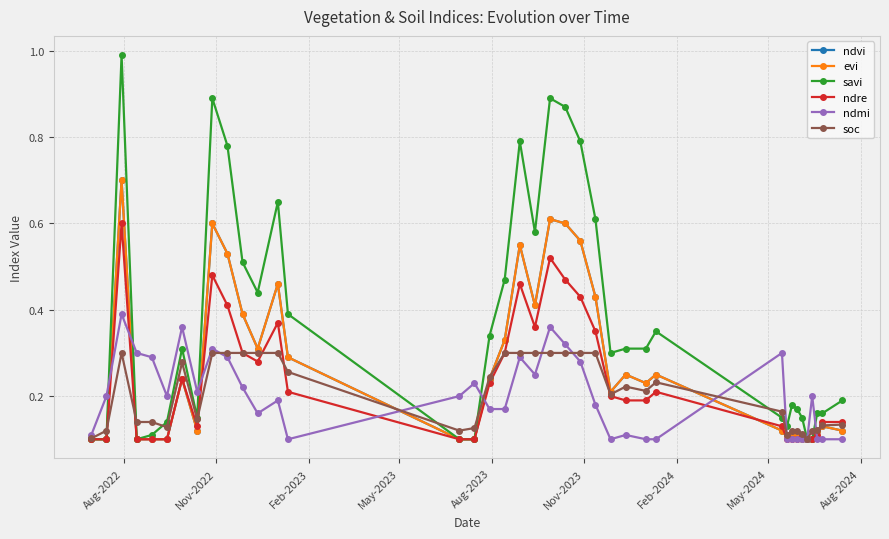

Reading left to right, extract all data points from this chart.

ndvi: 0.1	0.1	0.7	0.1	0.1	0.1	0.2	0.1	0.6	0.5	0.4	0.3	0.5	0.3	0.1	0.1	0.2	0.3	0.6	0.4	0.6	0.6	0.6	0.4	0.2	0.2	0.2	0.2	0.1	0.1	0.1	0.1	0.1	0.1	0.1	0.1	0.1	0.1
evi: 0.1	0.1	0.7	0.1	0.1	0.1	0.2	0.1	0.6	0.5	0.4	0.3	0.5	0.3	0.1	0.1	0.2	0.3	0.6	0.4	0.6	0.6	0.6	0.4	0.2	0.2	0.2	0.2	0.1	0.1	0.1	0.1	0.1	0.1	0.1	0.1	0.1	0.1
savi: 0.1	0.1	1.0	0.1	0.1	0.1	0.3	0.1	0.9	0.8	0.5	0.4	0.7	0.4	0.1	0.1	0.3	0.5	0.8	0.6	0.9	0.9	0.8	0.6	0.3	0.3	0.3	0.3	0.1	0.1	0.2	0.2	0.1	0.1	0.1	0.2	0.2	0.2
ndre: 0.1	0.1	0.6	0.1	0.1	0.1	0.2	0.1	0.5	0.4	0.3	0.3	0.4	0.2	0.1	0.1	0.2	0.3	0.5	0.4	0.5	0.5	0.4	0.3	0.2	0.2	0.2	0.2	0.1	0.1	0.1	0.1	0.1	0.1	0.1	0.1	0.1	0.1
ndmi: 0.1	0.2	0.4	0.3	0.3	0.2	0.4	0.2	0.3	0.3	0.2	0.2	0.2	0.1	0.2	0.2	0.2	0.2	0.3	0.2	0.4	0.3	0.3	0.2	0.1	0.1	0.1	0.1	0.3	0.1	0.1	0.1	0.1	0.1	0.2	0.1	0.1	0.1
soc: 0.1	0.1	0.3	0.1	0.1	0.1	0.3	0.1	0.3	0.3	0.3	0.3	0.3	0.3	0.1	0.1	0.2	0.3	0.3	0.3	0.3	0.3	0.3	0.3	0.2	0.2	0.2	0.2	0.2	0.1	0.1	0.1	0.1	0.1	0.1	0.1	0.1	0.1